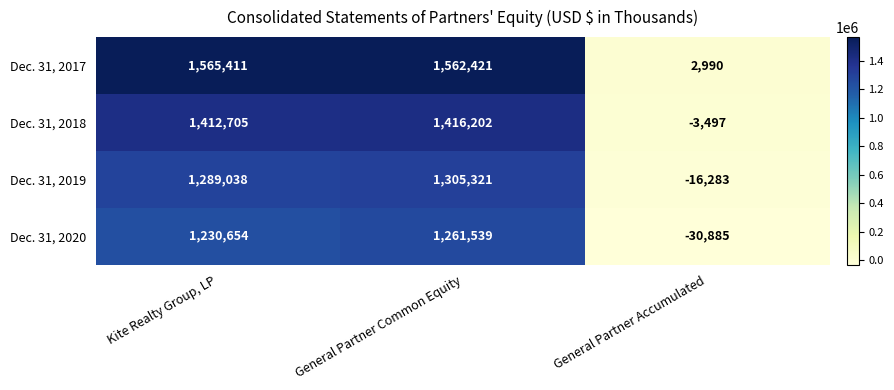

Which series has the widest spread of values?

Dec. 31, 2017